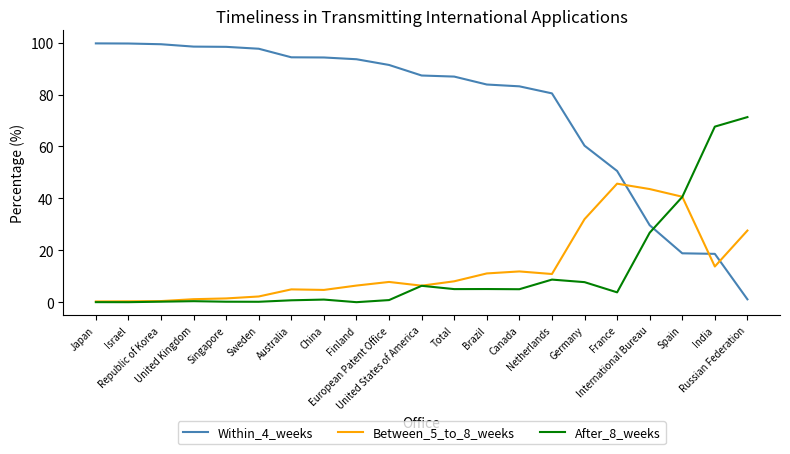

Which series has the largest range (max minus min)?

Within_4_weeks